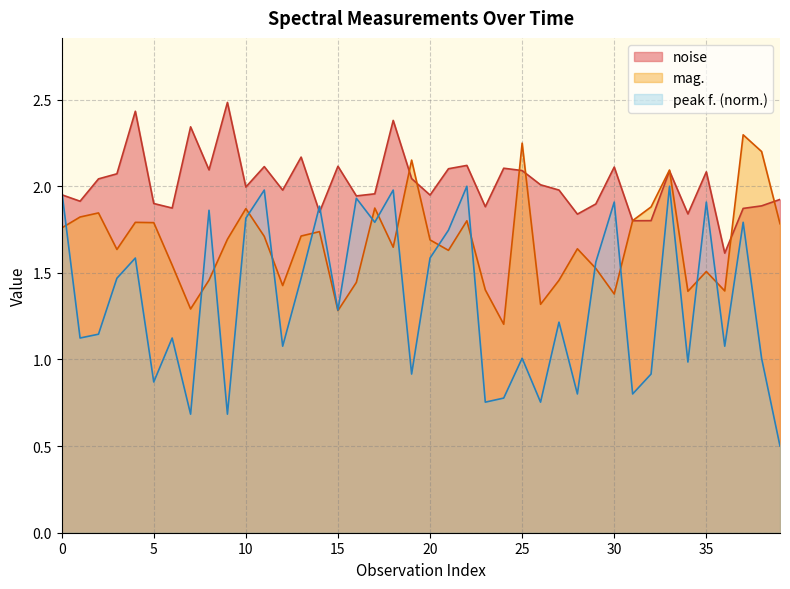

What is the sum of the noise values at 22 and 20?

4.1